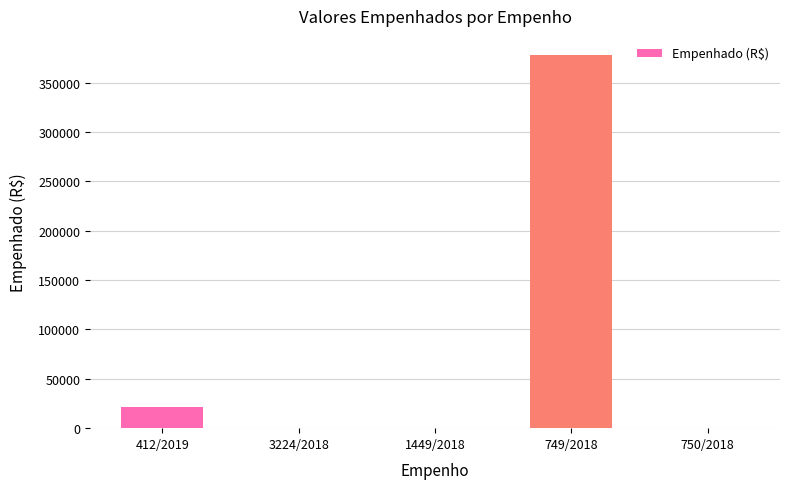

Which label corresponds to the largest value in the chart?

749/2018